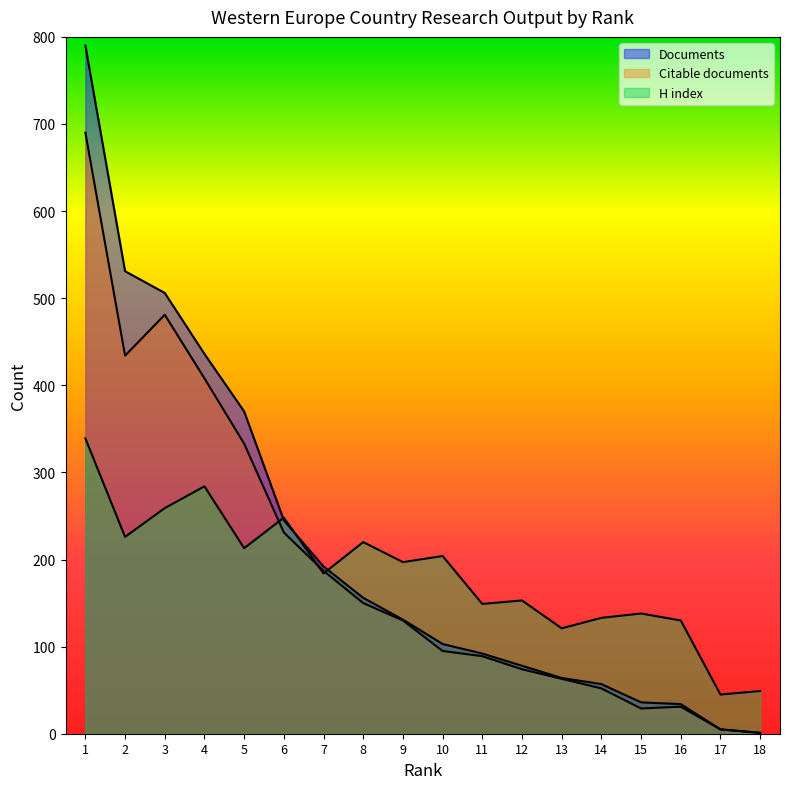

What is the total value across all series at 5?

916